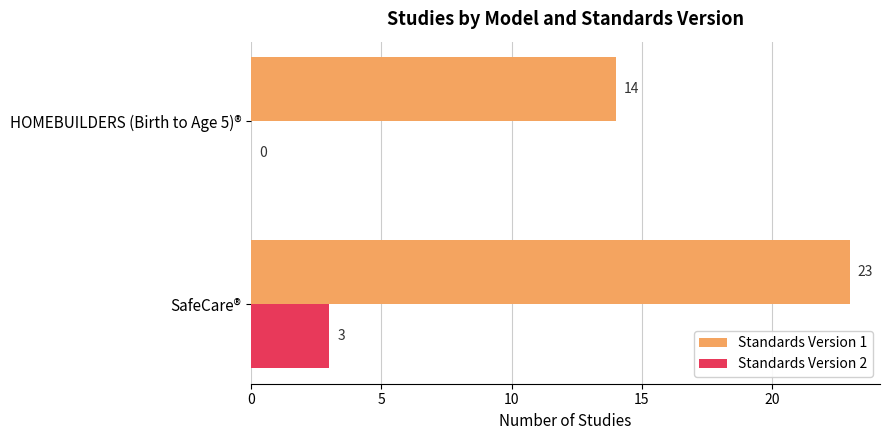

What are all the series names shown in the legend?

Standards Version 1, Standards Version 2